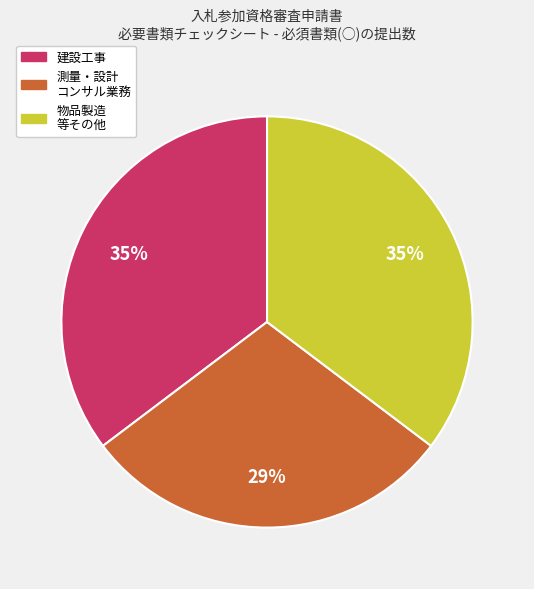

To the nearest percent, what is the combined percentage of 物品製造 等その他 and 建設工事?

71%